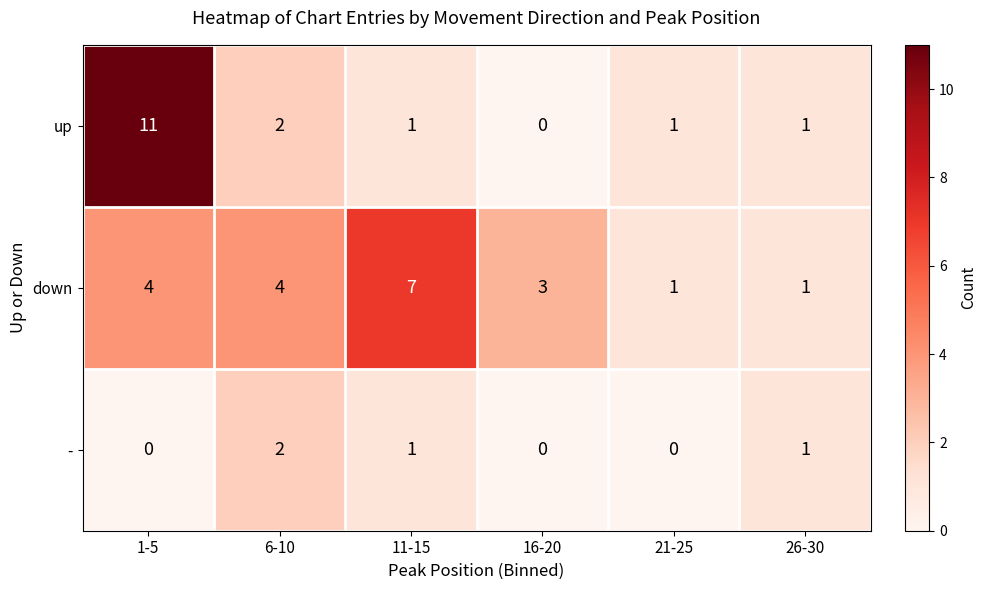

Reading right to left, transcribe all the data shown in this chart.

up: 26-30=1	21-25=1	16-20=0	11-15=1	6-10=2	1-5=11
down: 26-30=1	21-25=1	16-20=3	11-15=7	6-10=4	1-5=4
-: 26-30=1	21-25=0	16-20=0	11-15=1	6-10=2	1-5=0